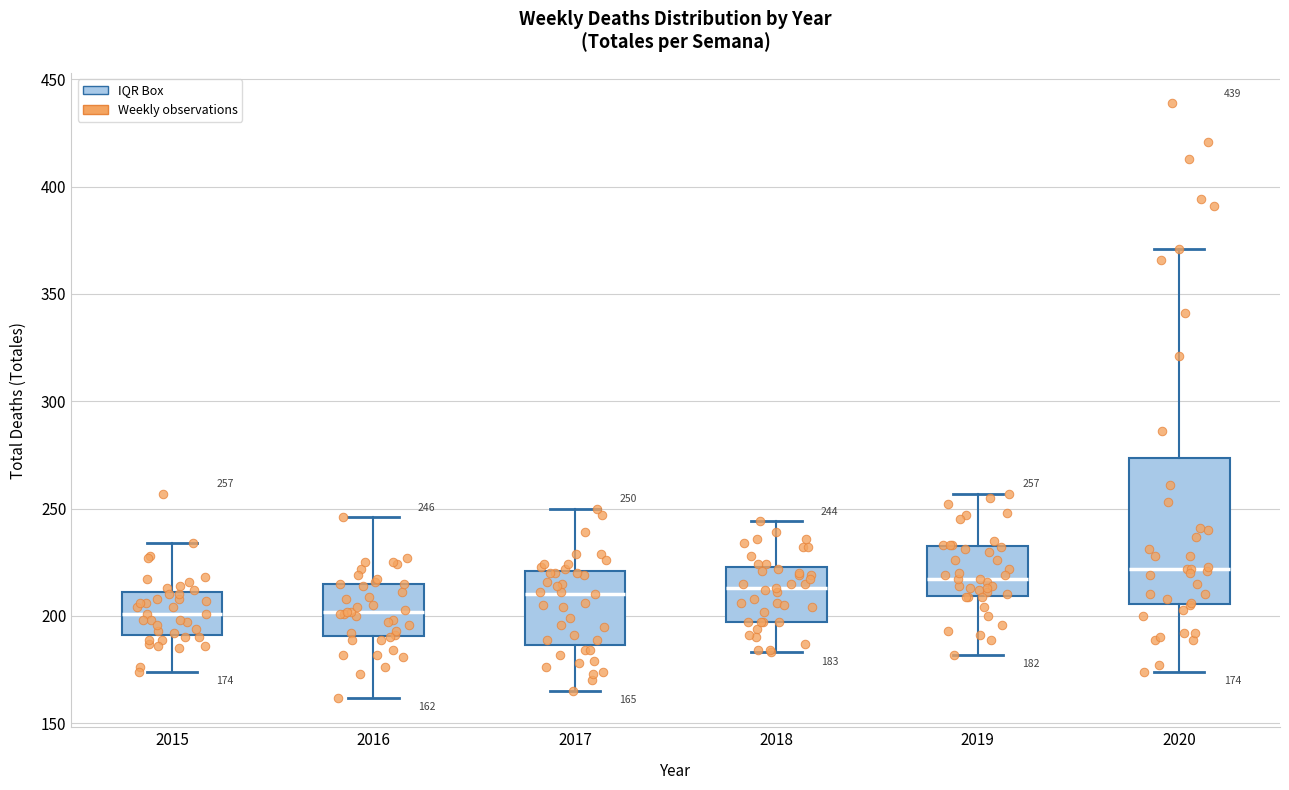

Which box has the highest median line?

2020